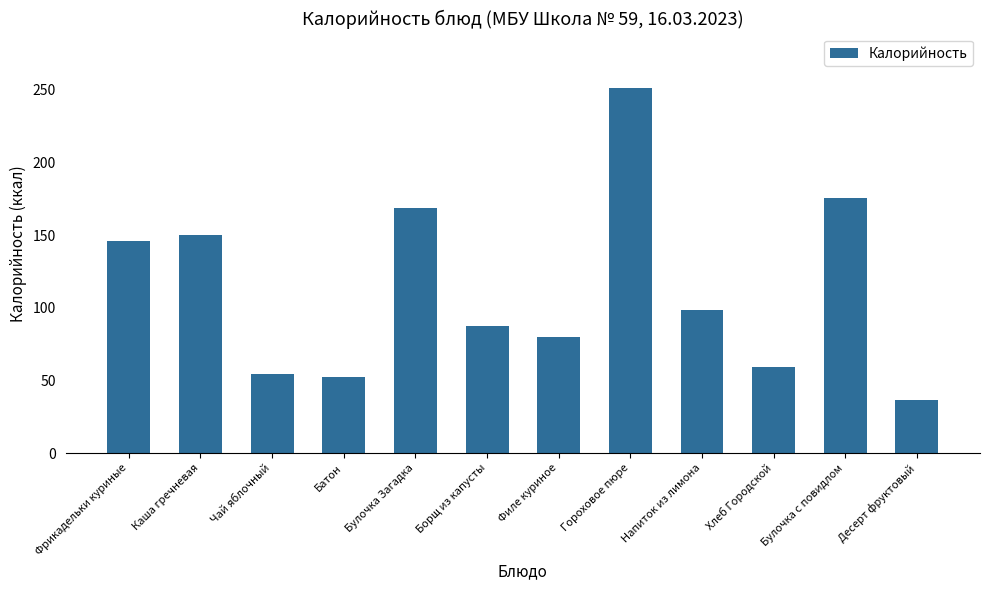

Where does the data first go above 98?

Фрикадельки куриные